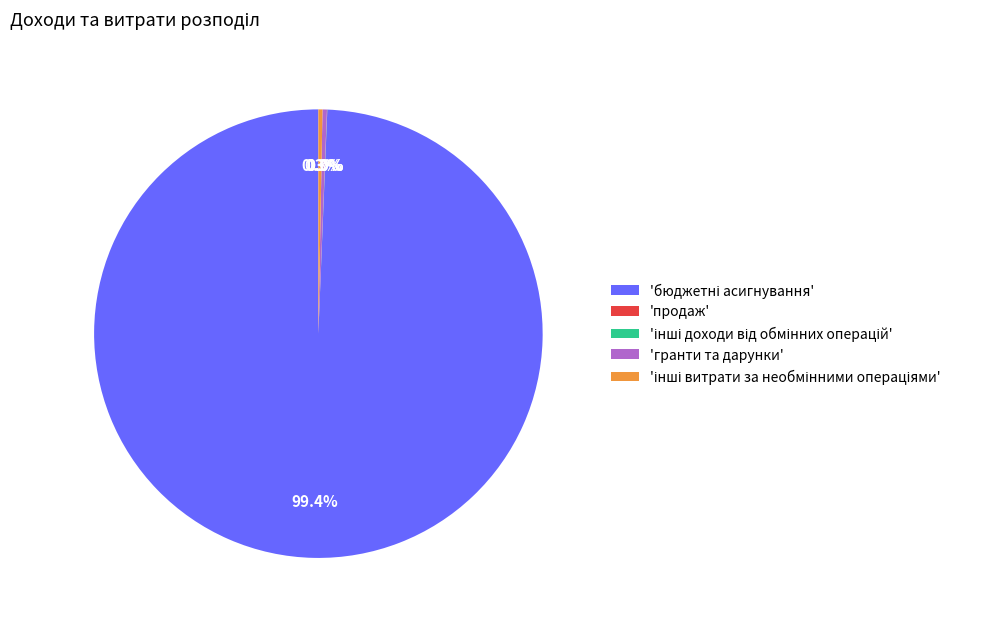

Is there any slice that represents more than half of the pie?

Yes